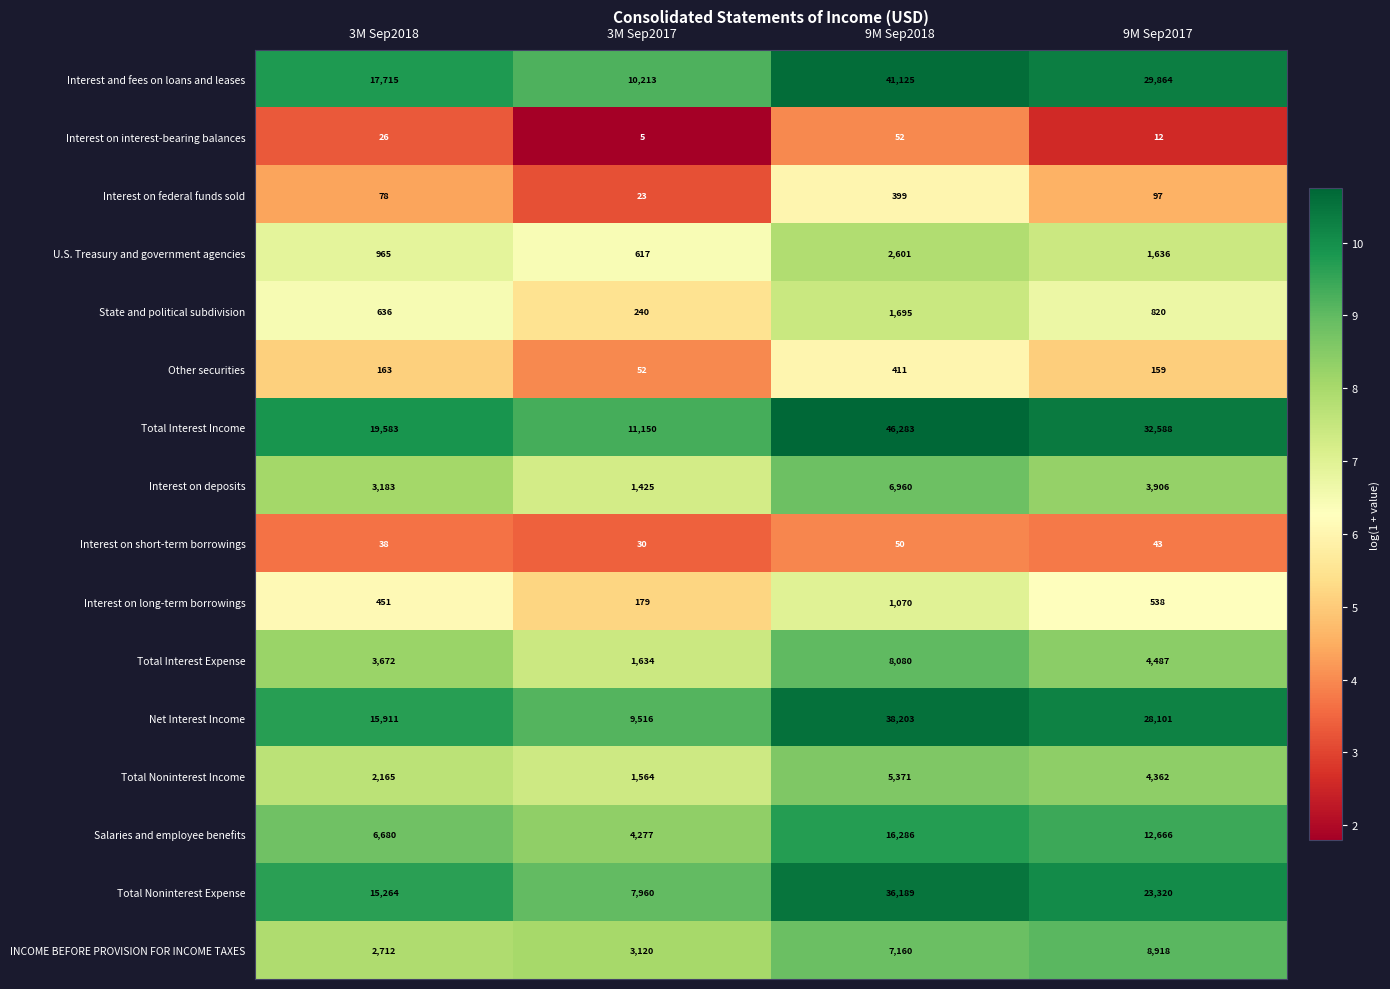

Which series has the widest spread of values?

Total Interest Income